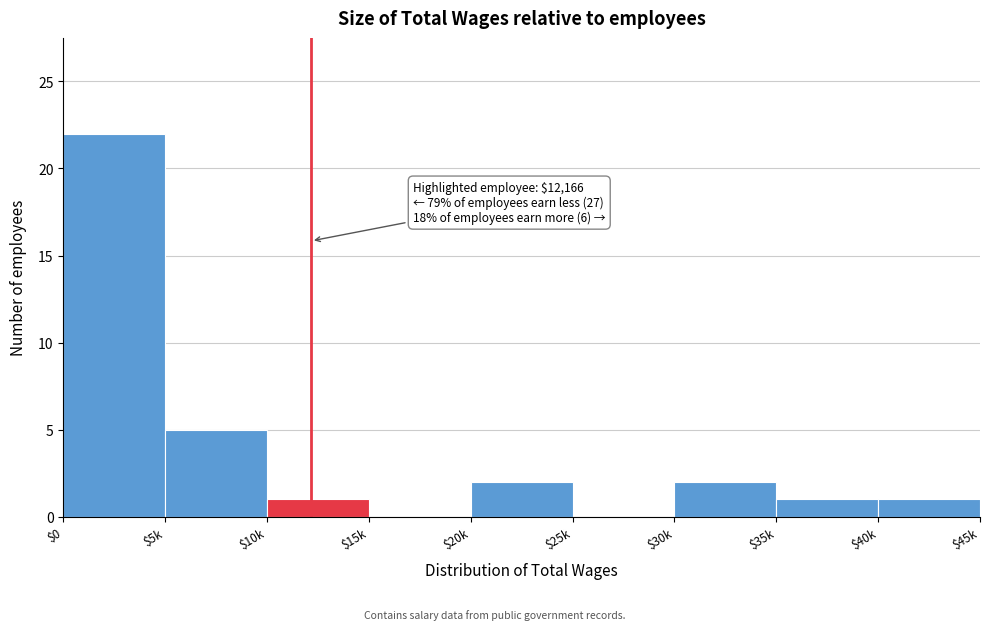

The chart shows a value of 0 at $35k. True or false?

False